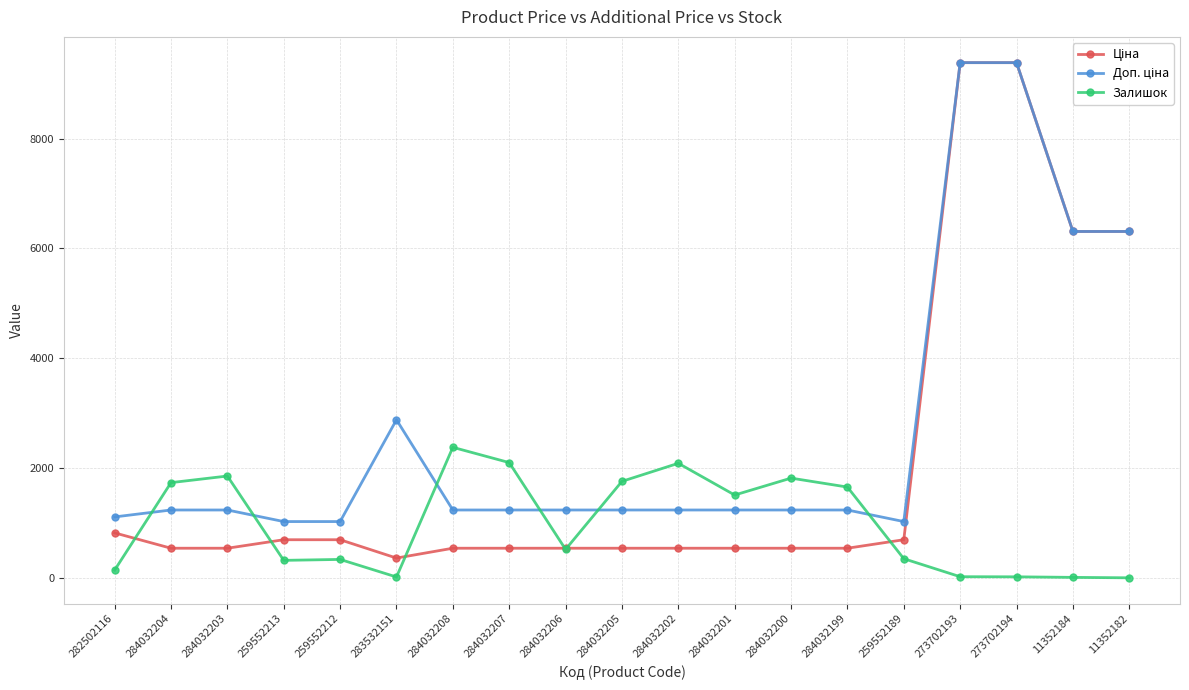

What is the highest value of the Залишок series?

2377.0